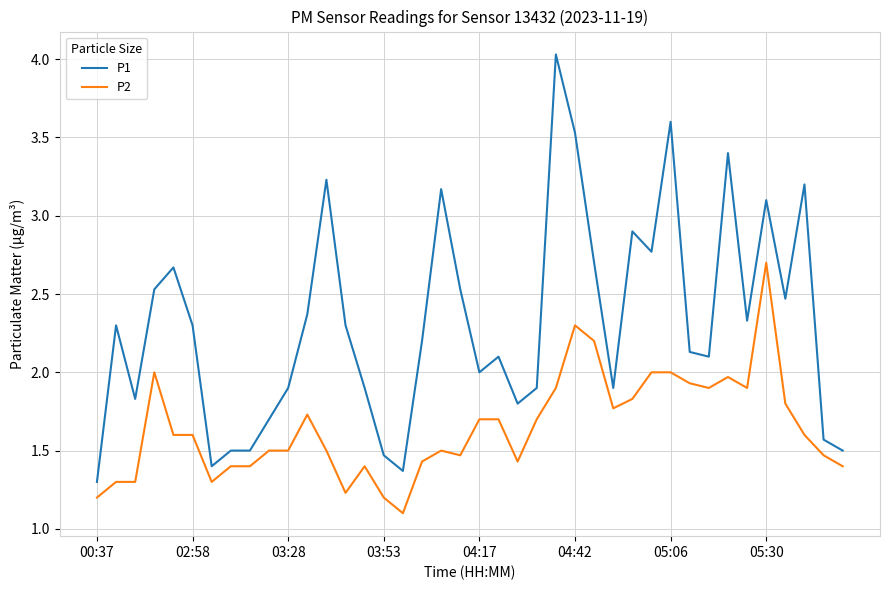

How many lines are shown in the chart?

2